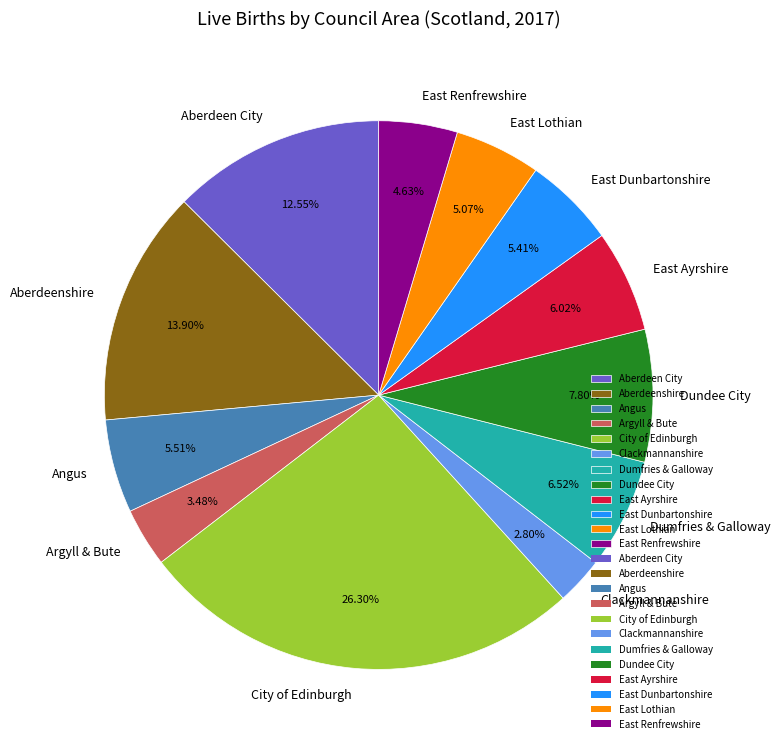

Which has a higher value, City of Edinburgh or Aberdeenshire?

City of Edinburgh